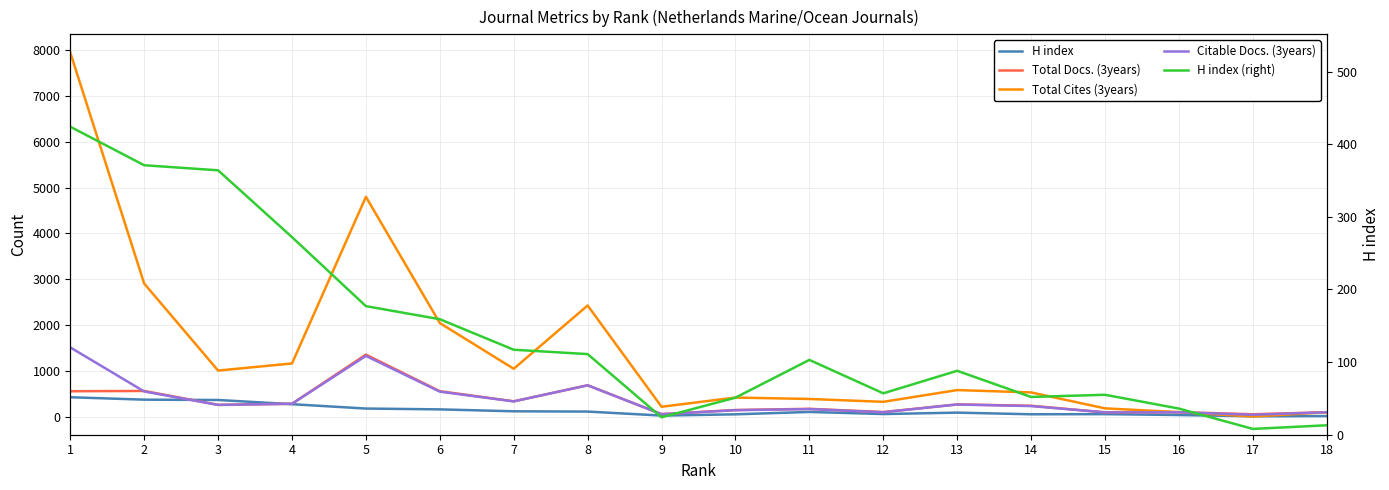

What is the value of the Total Cites (3years) point at the 17th from the left?

3